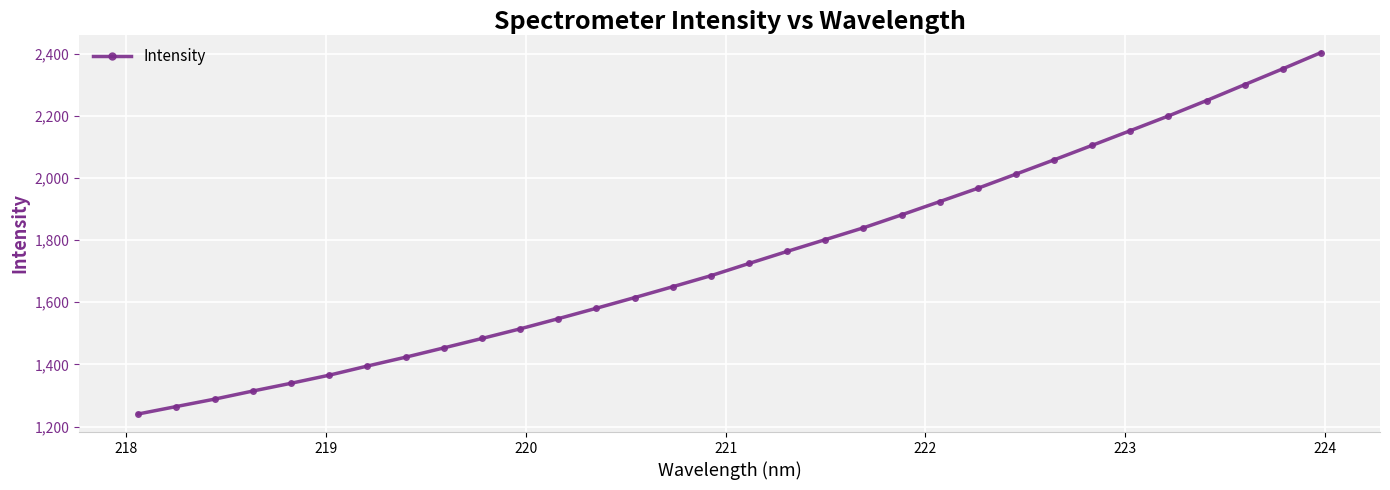

What is the sum of all values?

55886.6